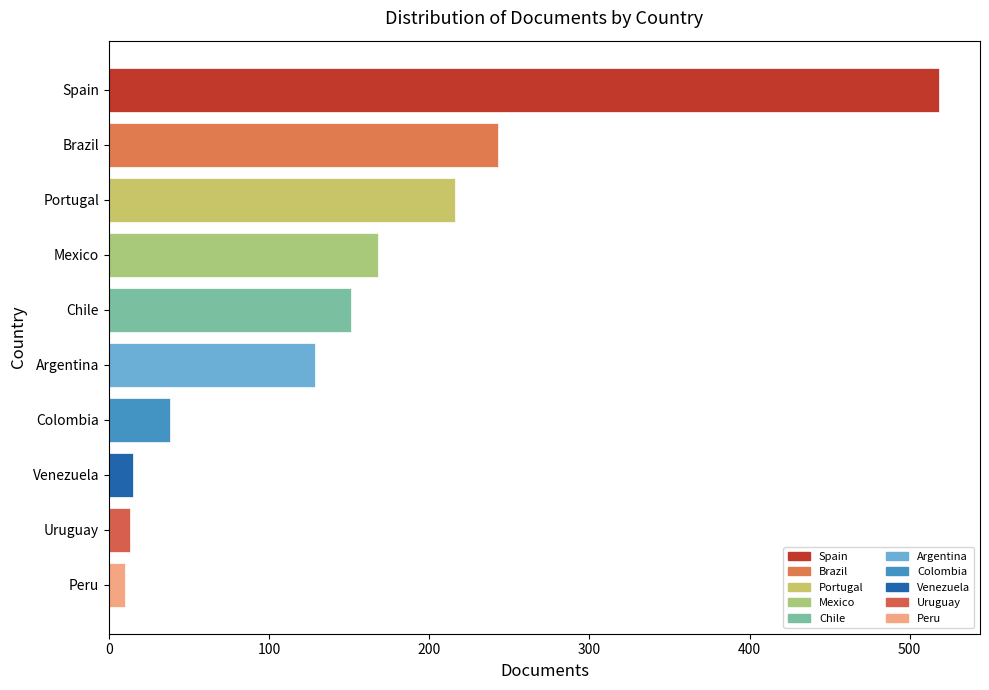

What is the label of the 5th bar from the top?

Chile